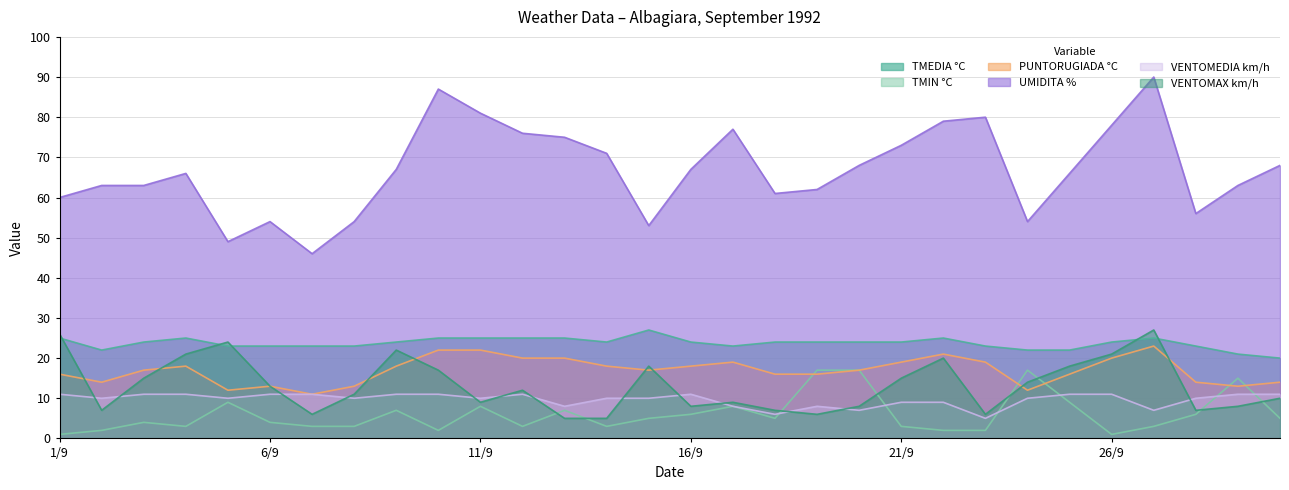

In VENTOMAX km/h, how many points are higher than both neighbors (excluding endpoints)?

7